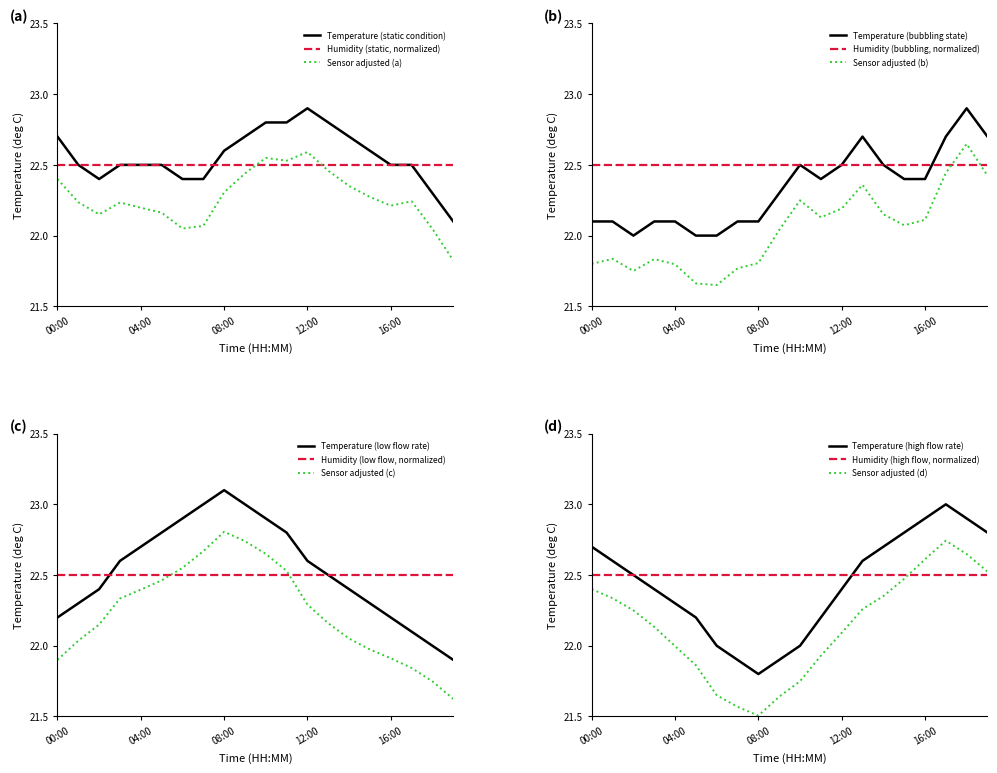

At which category does the chart reach its minimum across all series?

19:00